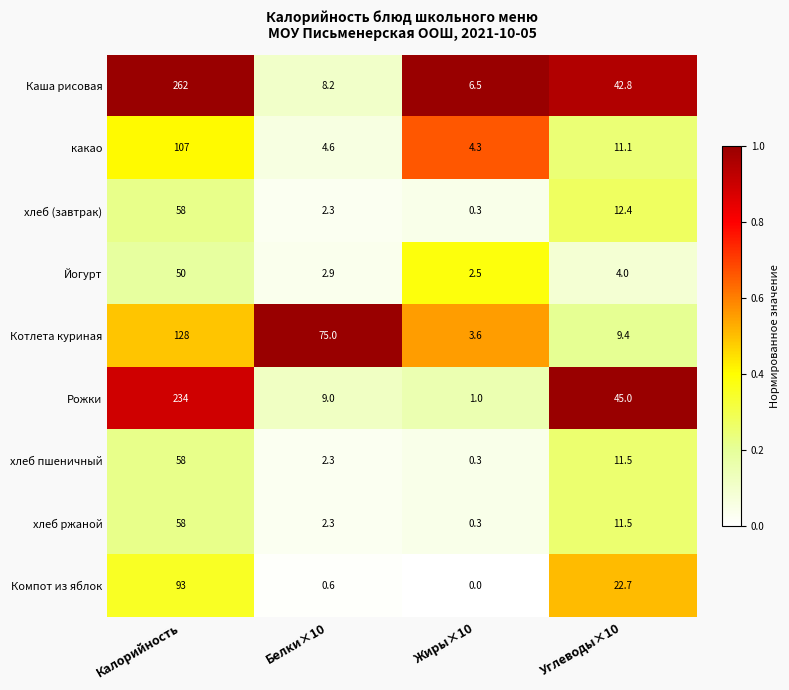

List the labels in order of Котлета куриная value, largest first.

Калорийность, Белки×10, Углеводы×10, Жиры×10